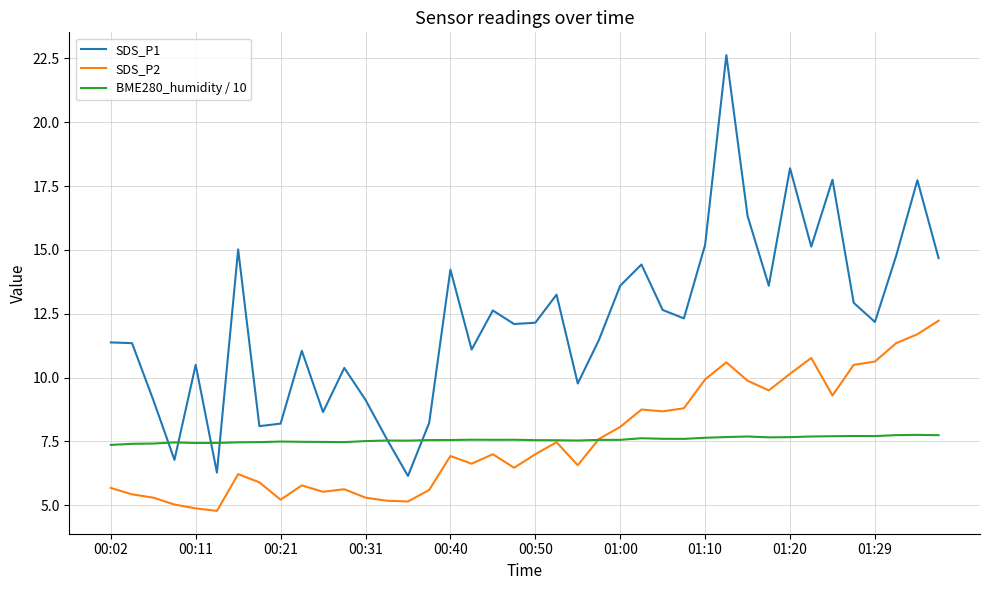

Rank the series by their maximum value, from highest to lowest.

SDS_P1, SDS_P2, BME280_humidity / 10